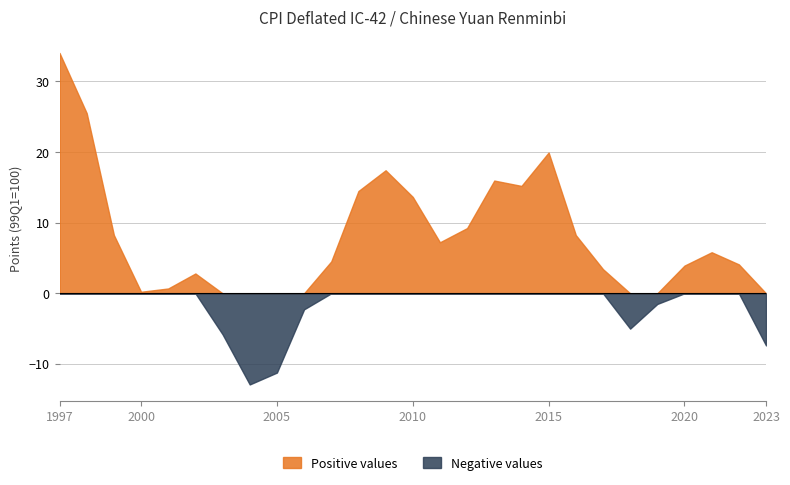

True or false: Negative values and CPI deflated IC-42/CNY intersect in this chart.

False